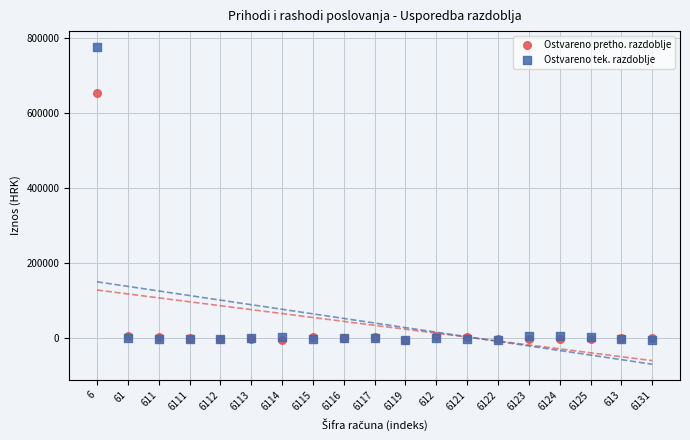

Across all series, what Y value is closest to 385063?

653354.6